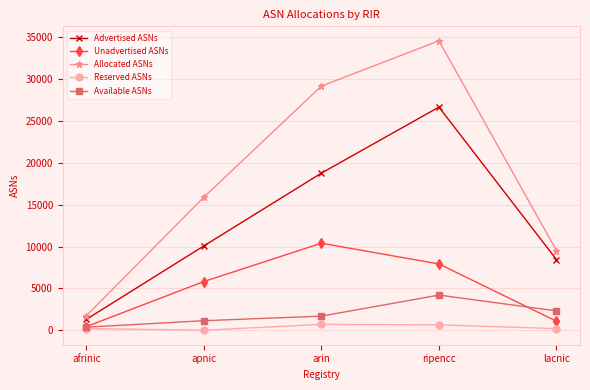

Count the number of data series in this chart.

5